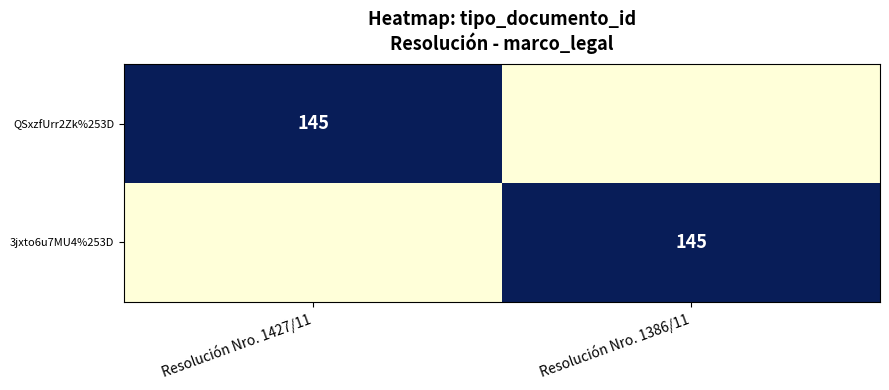

Is it true that 3jxto6u7MU4%253D equals 145 at Resolución Nro. 1386/11?

True